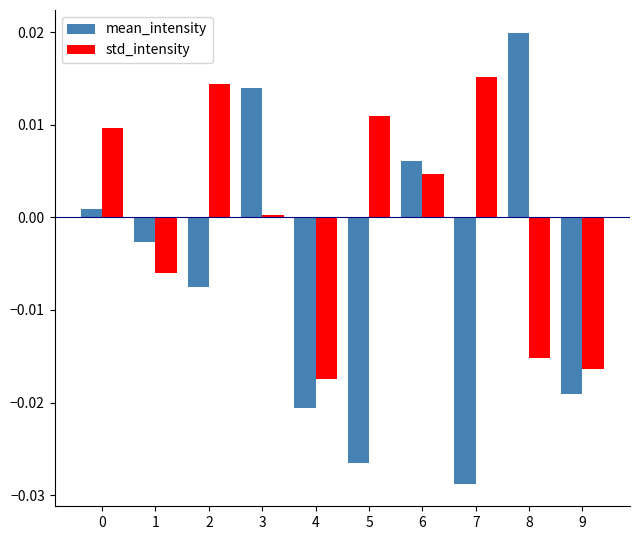

At which category is the sum across all series the highest?

3